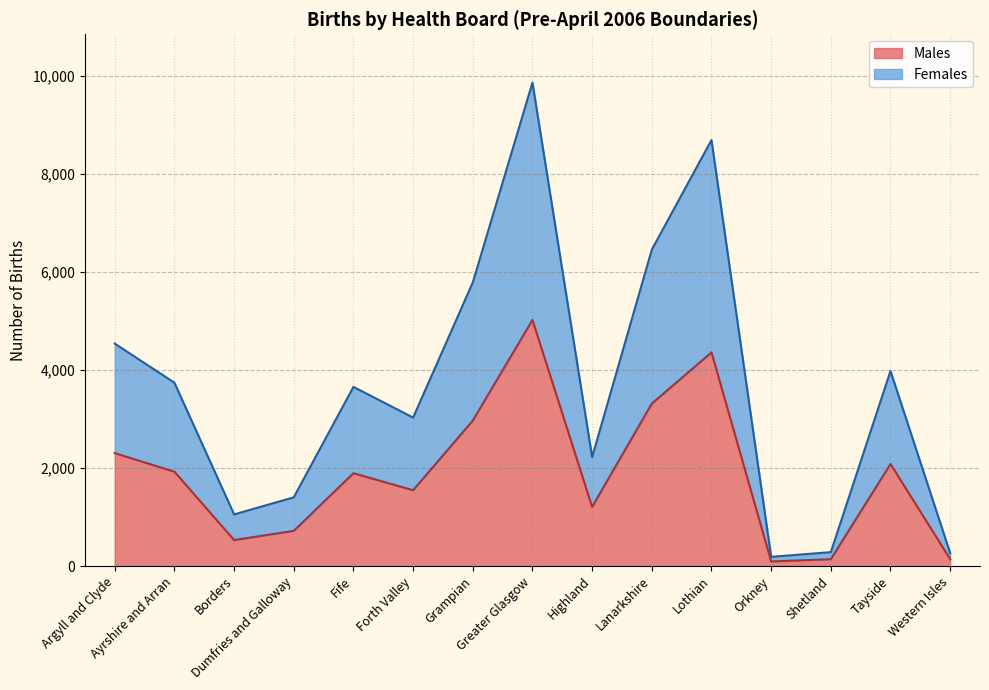

List the labels in order of Females value, smallest first.

Orkney, Western Isles, Shetland, Borders, Dumfries and Galloway, Highland, Forth Valley, Fife, Ayrshire and Arran, Tayside, Argyll and Clyde, Grampian, Lanarkshire, Lothian, Greater Glasgow